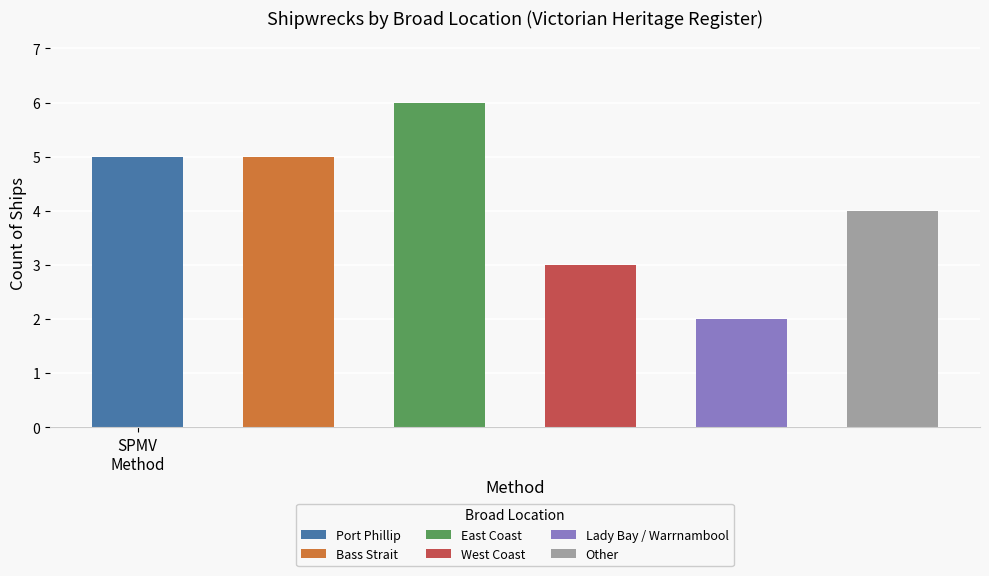

What is the approximate value at Bass Strait?

5